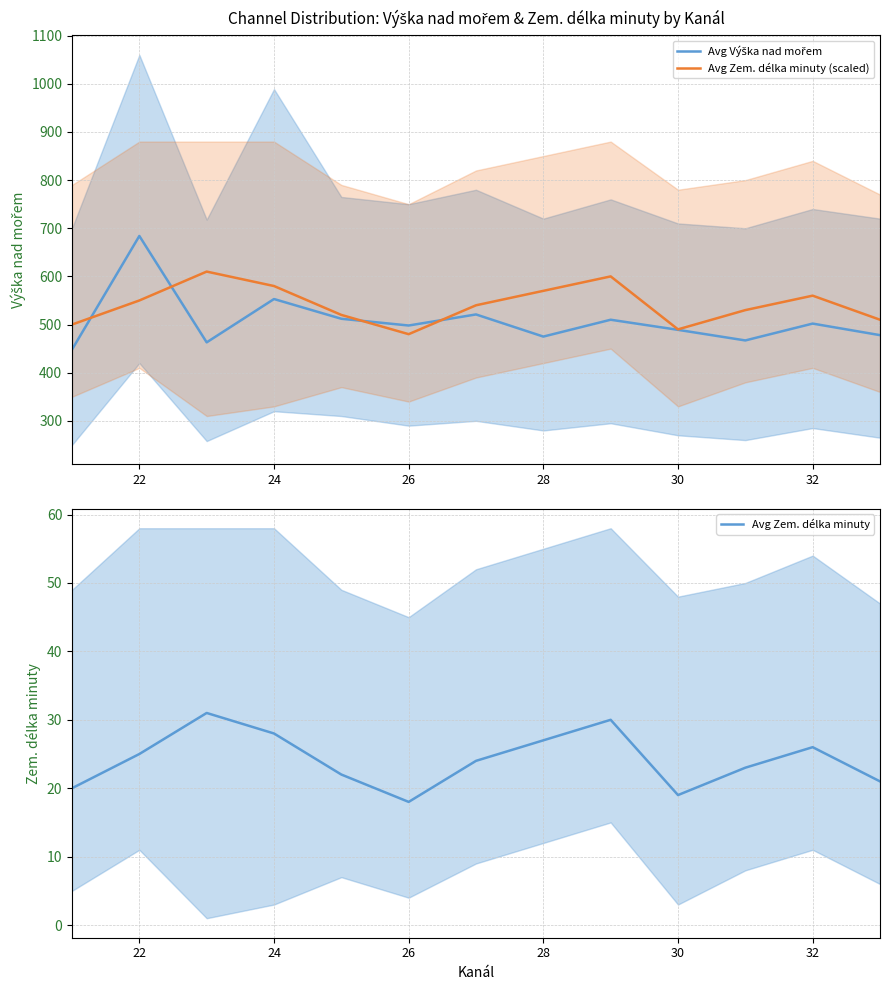

Count the number of data series in this chart.

3